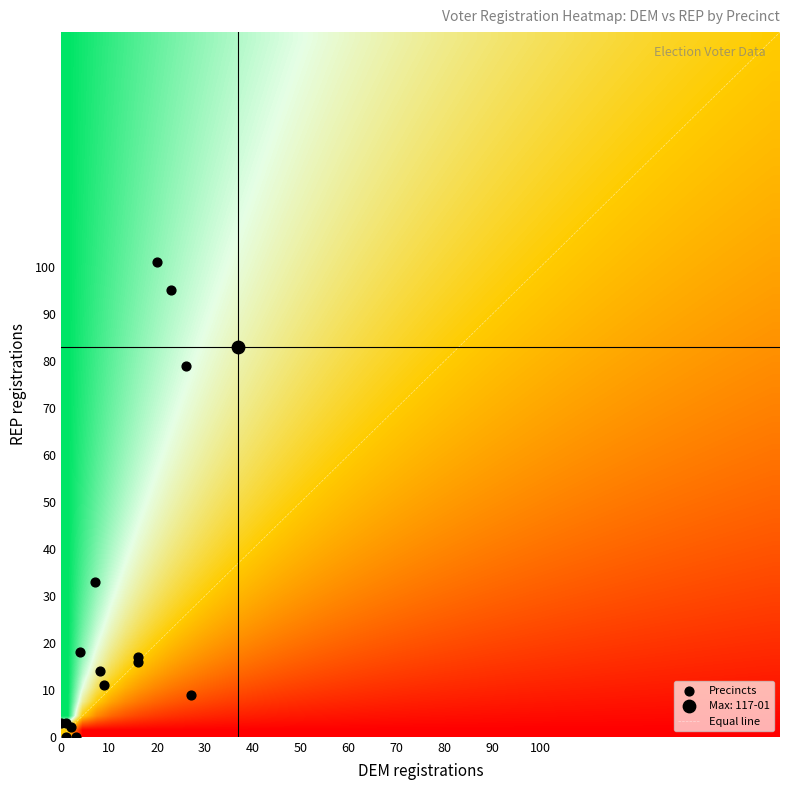

What is the highest value of the Equal line series?

150.0